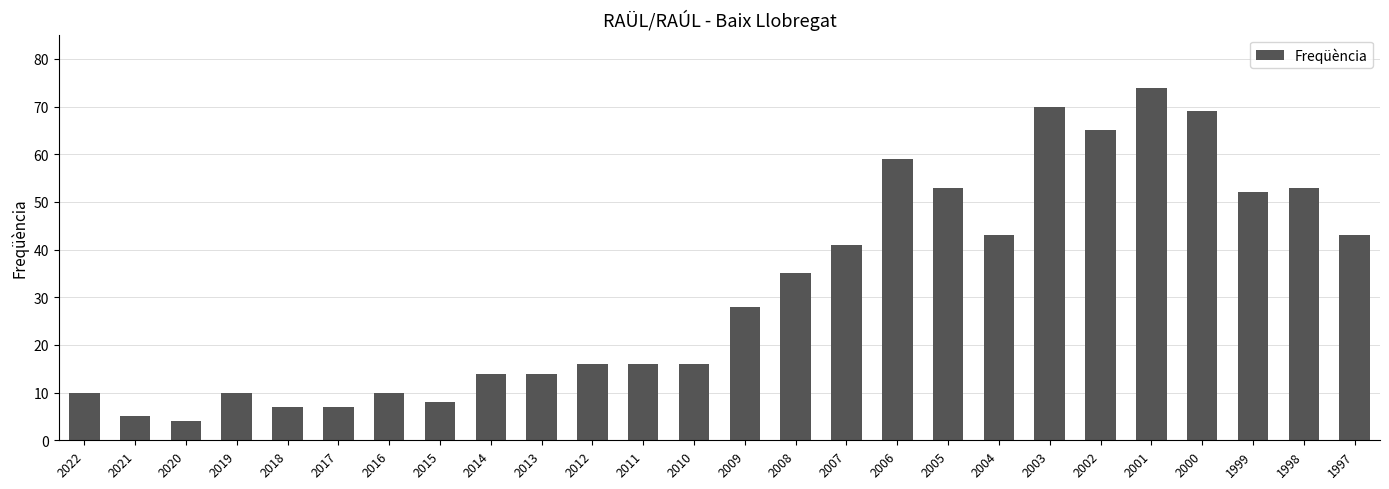

How many bars are there in total?

26